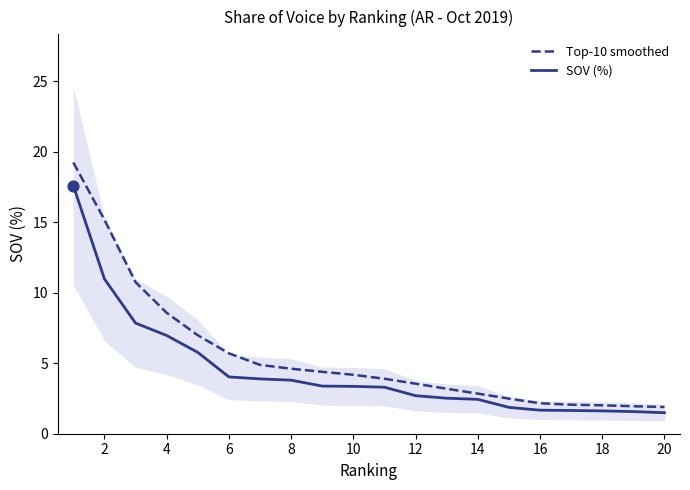

Which series contains the lowest Y value?

SOV (%)